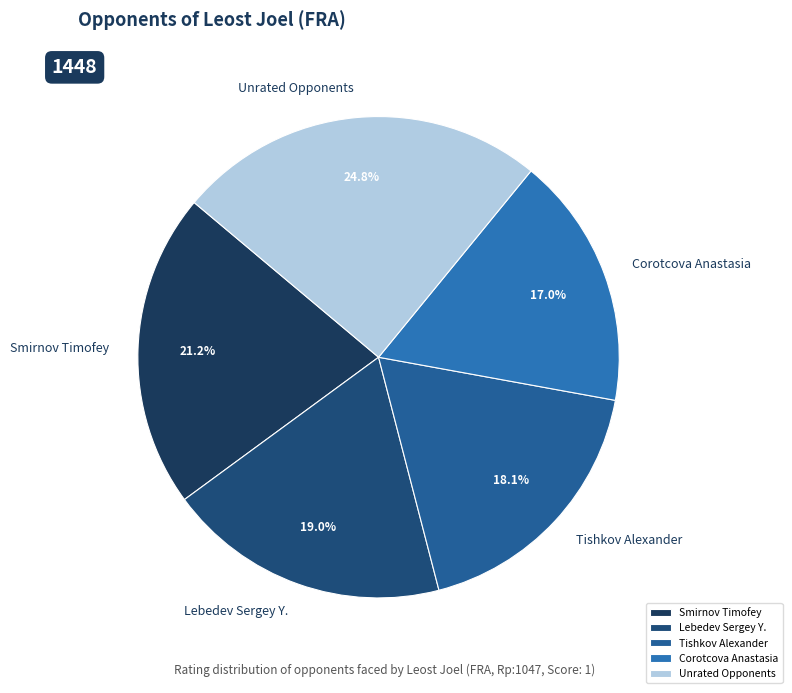

Which slice is the largest?

Unrated Opponents